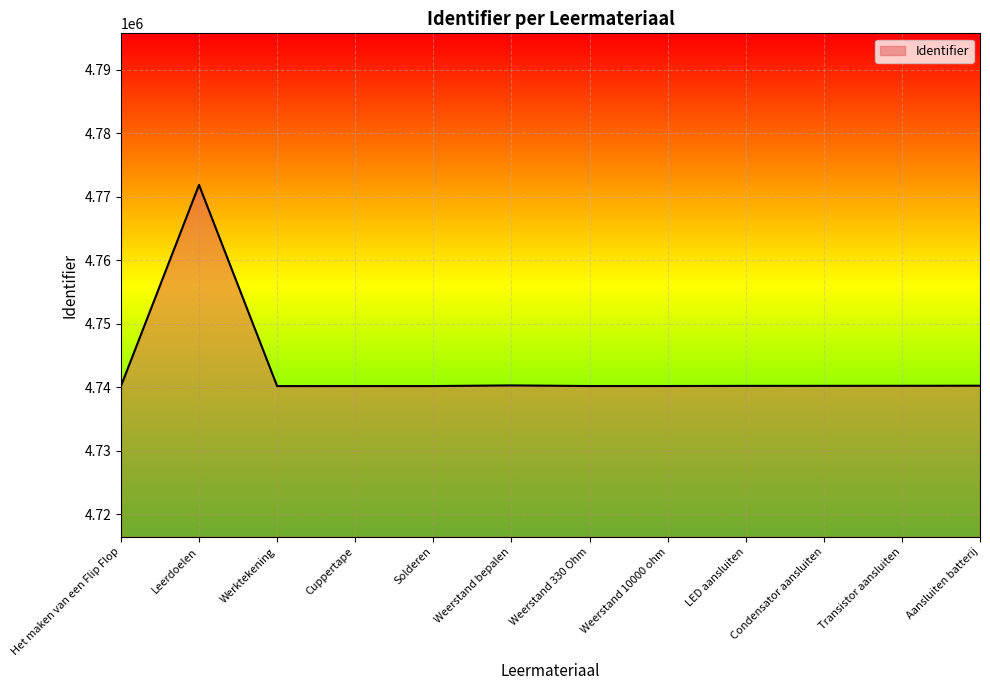

At which category does the chart reach its peak across all series?

Leerdoelen